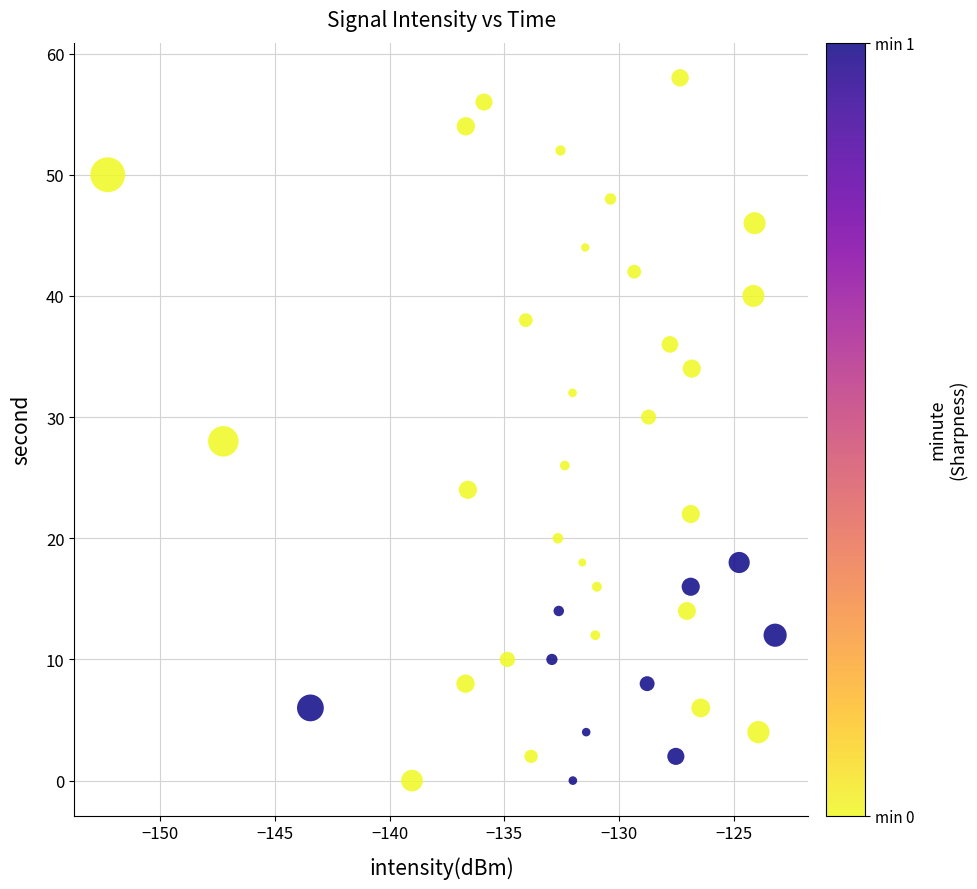

What is the range of Y values (max minus min)?

58